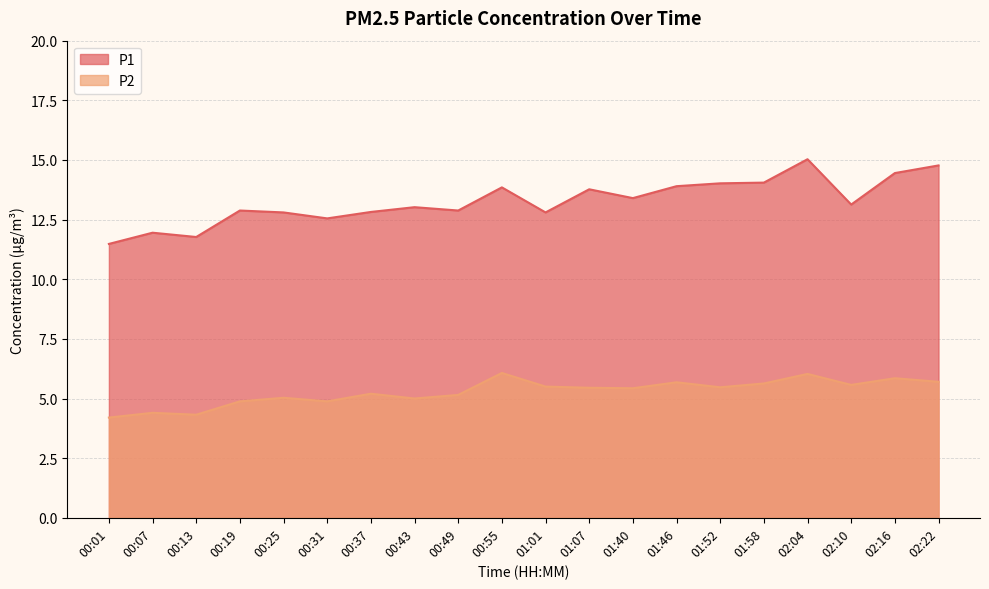

Between 00:31 and 01:07, which series saw the biggest shift?

P1